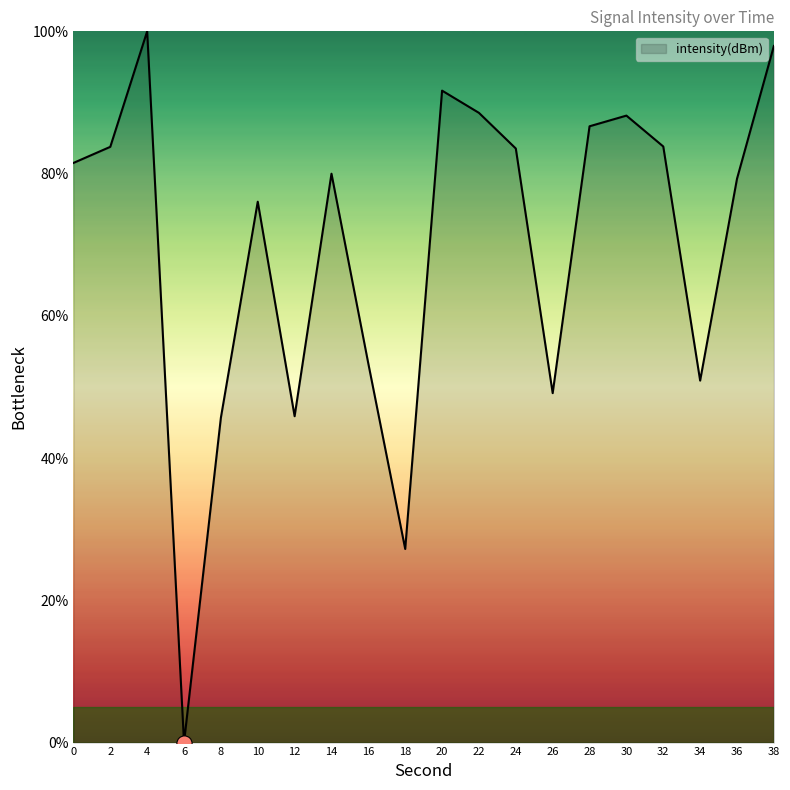

Approximately how many times larger is the value at 22 compared to 14?

1.1